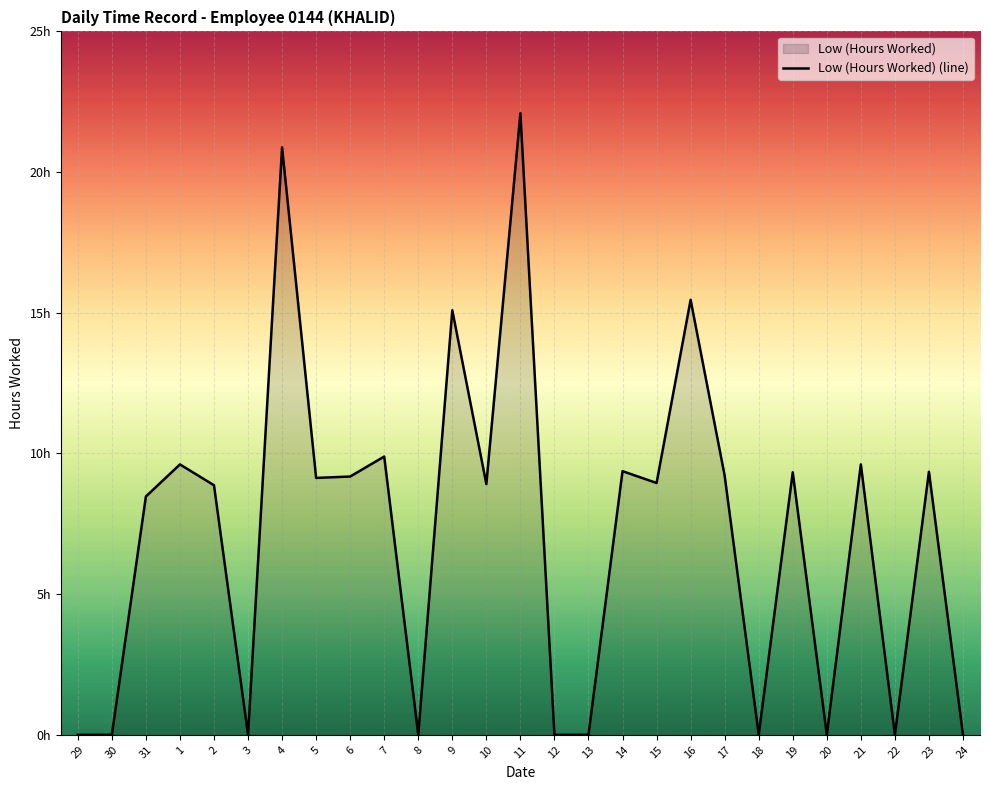

Between 24 and 2, which is larger?

2